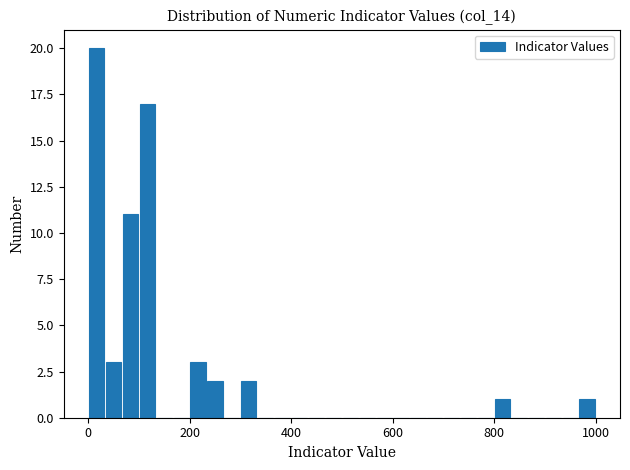

Around what value on the x-axis is the tallest bar? Give the approximate position of its centre, as read against the axis.

20